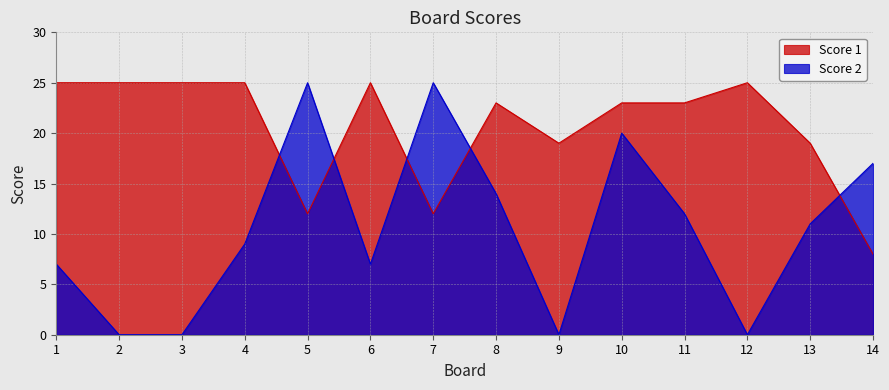

True or false: Score 2 and Score 1 intersect in this chart.

True